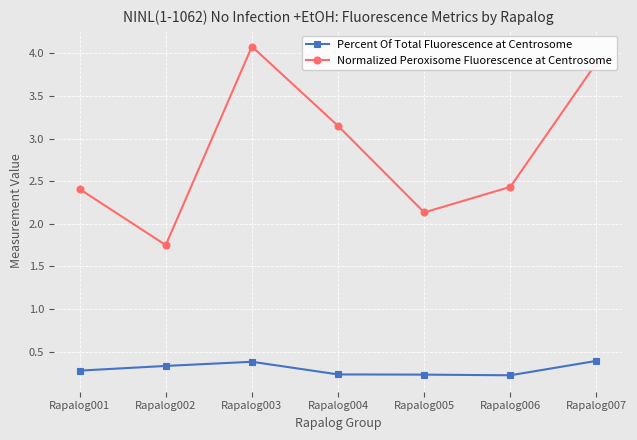

At Rapalog006, list the series in order from smallest to largest.

Percent Of Total Fluorescence at Centrosome, Normalized Peroxisome Fluorescence at Centrosome